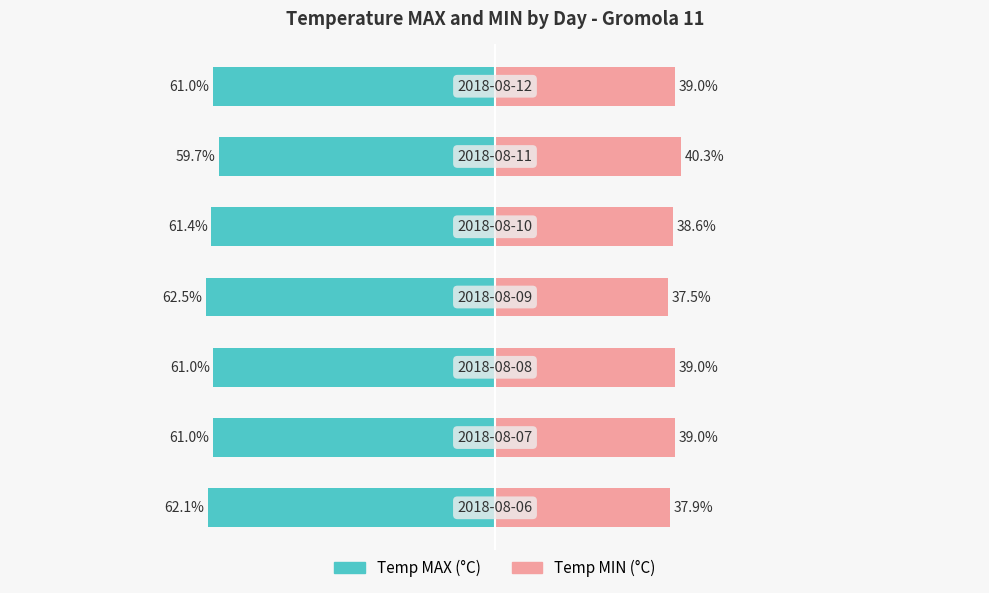

How many groups of bars are there?

7